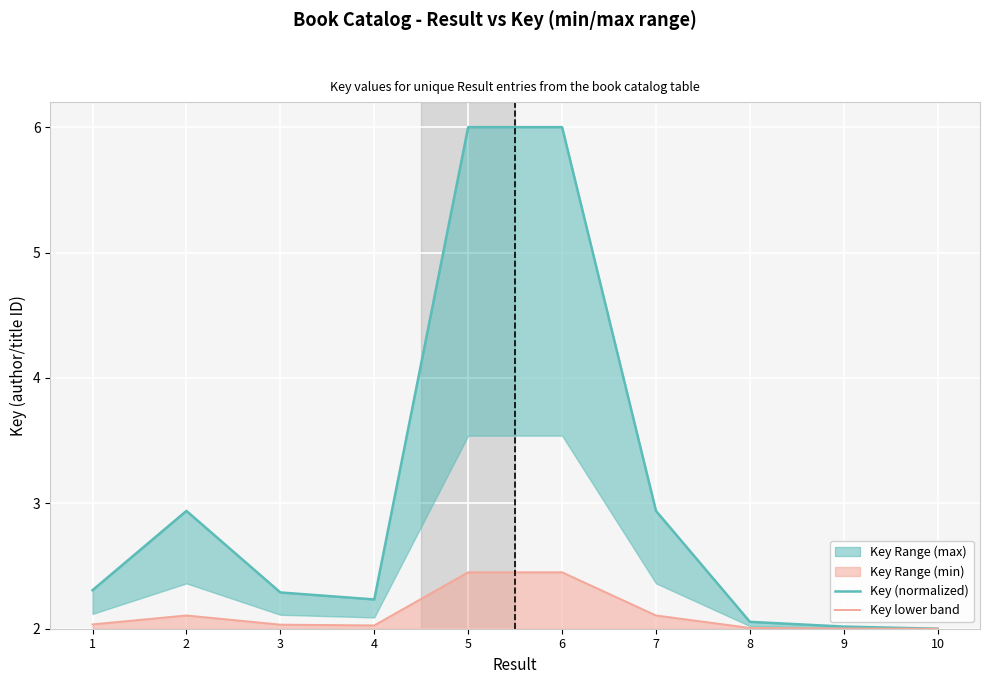

Where is the first local minimum for Key lower band?

4